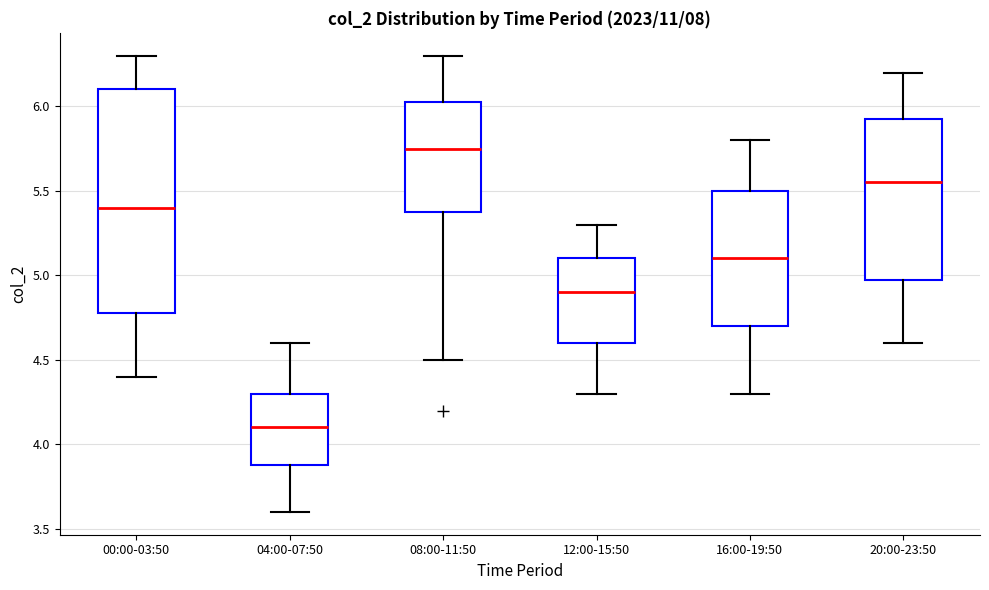

Reading left to right, read every box against the y-axis: the position of its median line, the range the box covers, and the ends of its whiskers. The values are not printed on the chart, so give them approximately, as read against the axis.

00:00-03:50: median 5.40, box 4.80 to 6.10, whiskers 4.40 to 6.30
04:00-07:50: median 4.10, box 3.90 to 4.30, whiskers 3.60 to 4.60
08:00-11:50: median 5.75, box 5.40 to 6.05, whiskers 4.50 to 6.30
12:00-15:50: median 4.90, box 4.60 to 5.10, whiskers 4.30 to 5.30
16:00-19:50: median 5.10, box 4.70 to 5.50, whiskers 4.30 to 5.80
20:00-23:50: median 5.55, box 5.00 to 5.95, whiskers 4.60 to 6.20